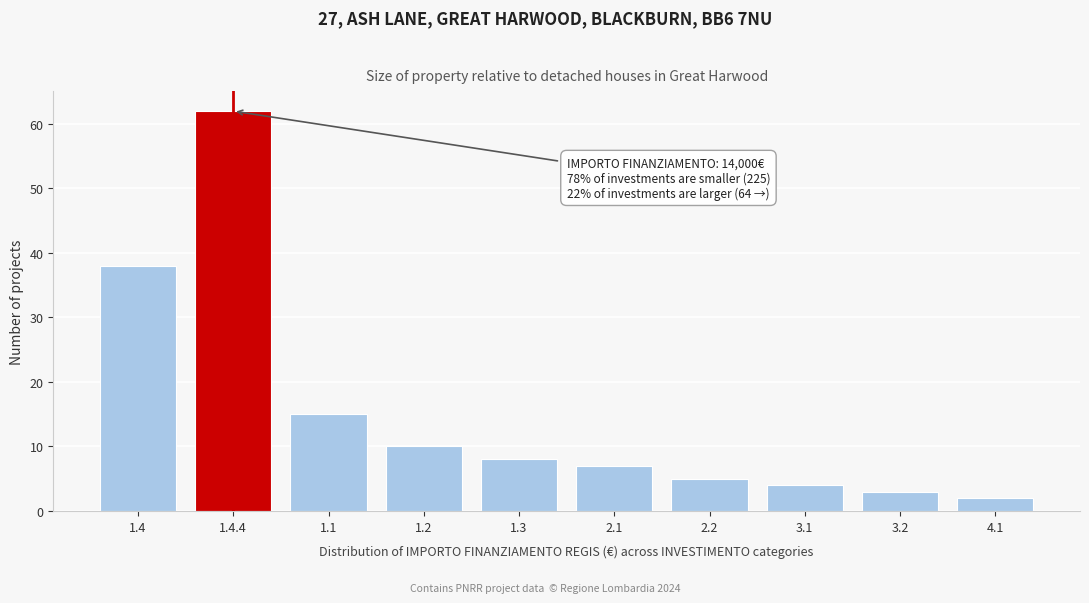

Reading left to right, transcribe all the data shown in this chart.

38	62	15	10	8	7	5	4	3	2